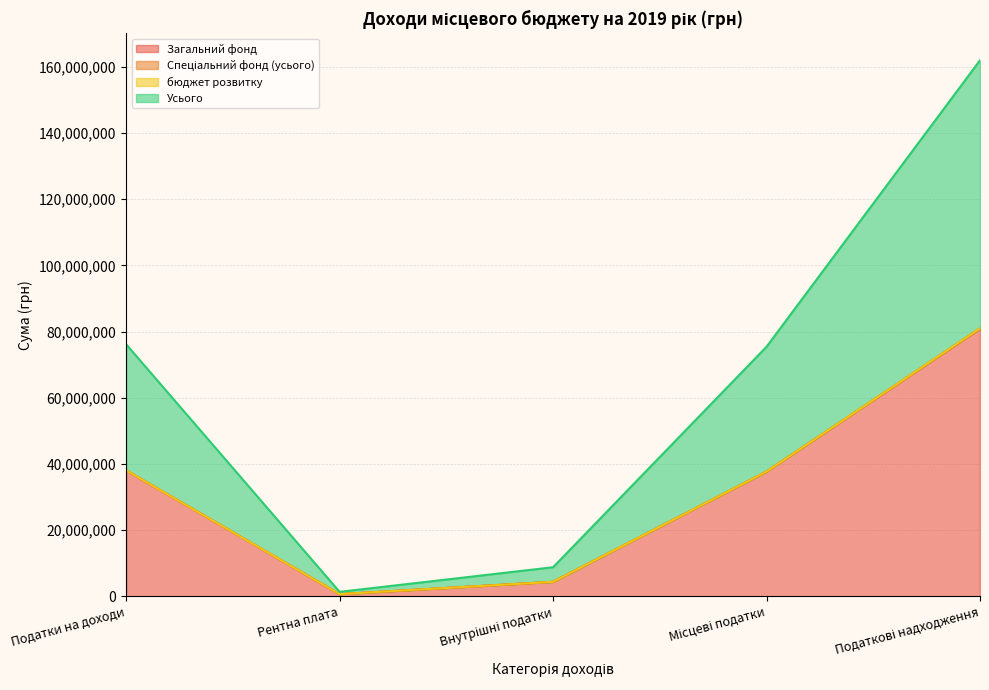

Is the value of Усього at Внутрішні податки greater than the value of Загальний фонд at Податки на доходи?

No